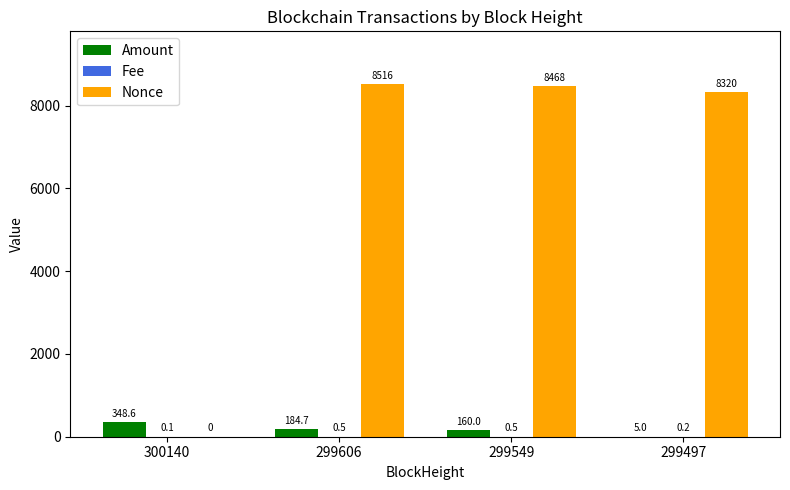

Which label corresponds to the largest value in the chart?

299606